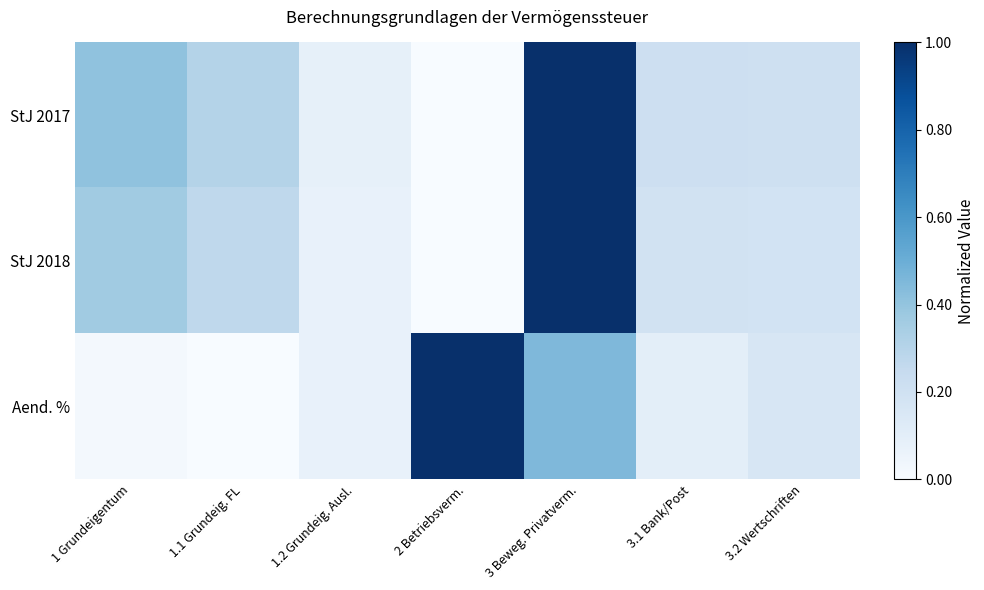

Reading left to right, what are all the values shown in this chart?

StJ 2017: 1 Grundeigentum=0.4	1.1 Grundeig. FL=0.3	1.2 Grundeig. Ausl.=0.1	2 Betriebsverm.=0.0	3 Beweg. Privatverm.=1.0	3.1 Bank/Post=0.2	3.2 Wertschriften=0.2
StJ 2018: 1 Grundeigentum=0.4	1.1 Grundeig. FL=0.3	1.2 Grundeig. Ausl.=0.1	2 Betriebsverm.=0.0	3 Beweg. Privatverm.=1.0	3.1 Bank/Post=0.2	3.2 Wertschriften=0.2
Aend. %: 1 Grundeigentum=0.0	1.1 Grundeig. FL=0.0	1.2 Grundeig. Ausl.=0.1	2 Betriebsverm.=1.0	3 Beweg. Privatverm.=0.4	3.1 Bank/Post=0.1	3.2 Wertschriften=0.2